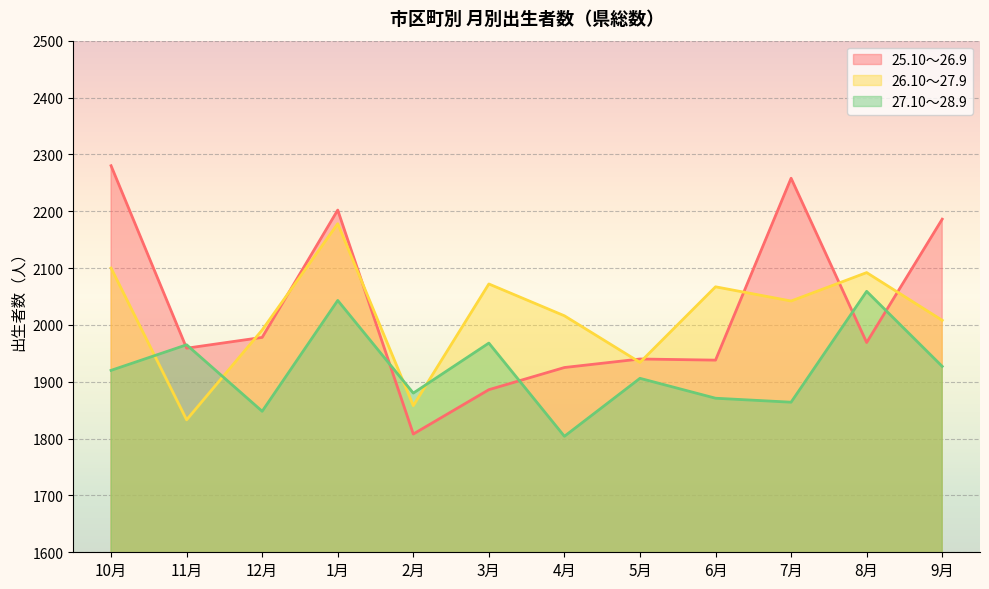

At which label does 26.10～27.9 reach its minimum?

11月